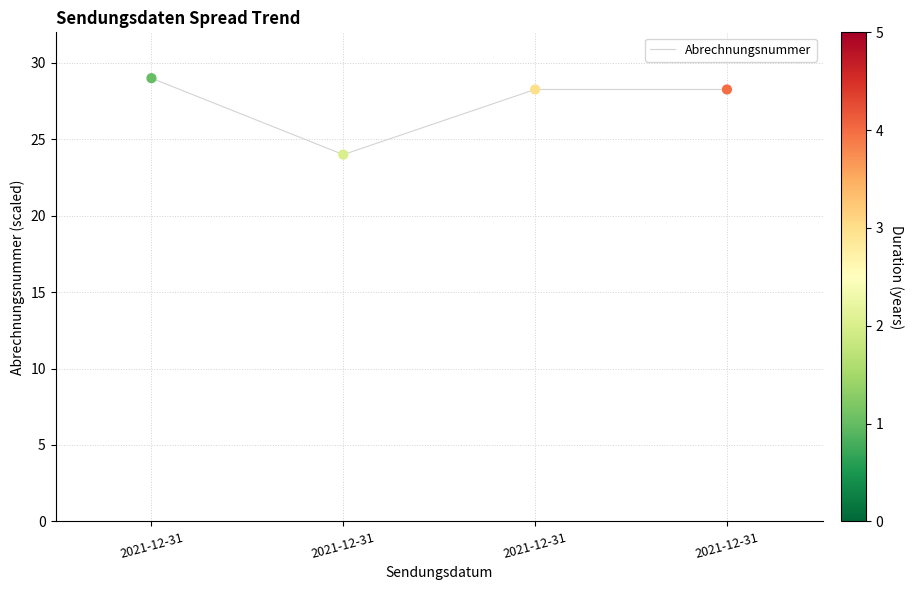

Approximately how many times larger is the value at 2021-12-31 compared to 2021-12-31?

0.8